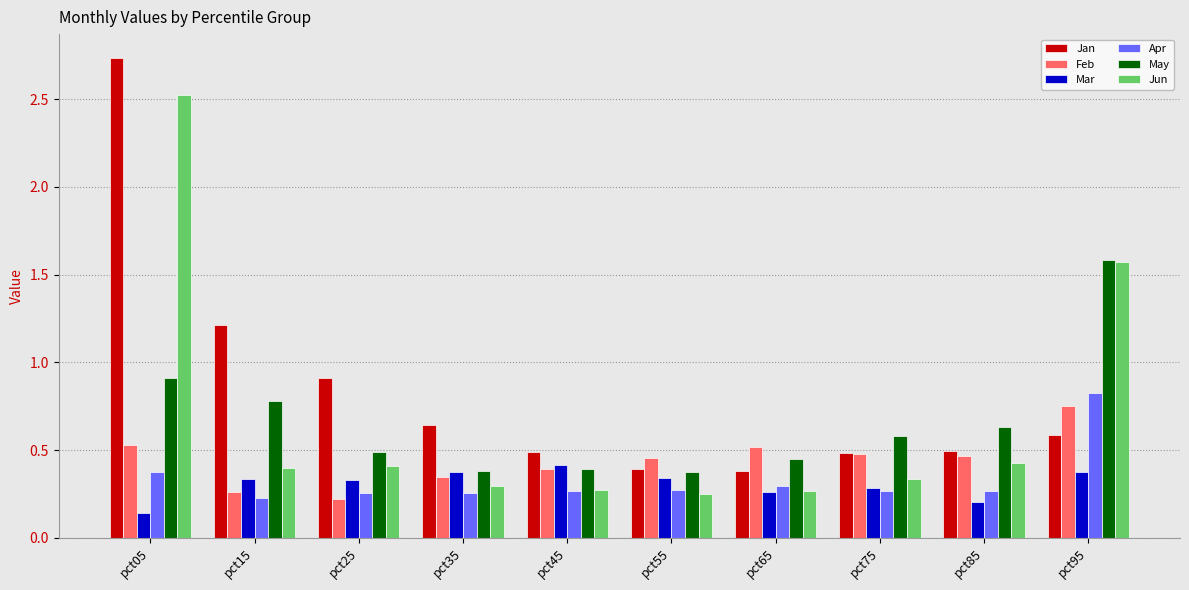

What are all the series names shown in the legend?

Jan, Feb, Mar, Apr, May, Jun